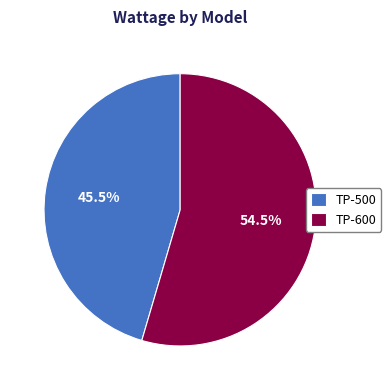

To the nearest percent, what is the combined percentage of TP-500 and TP-600?

100%